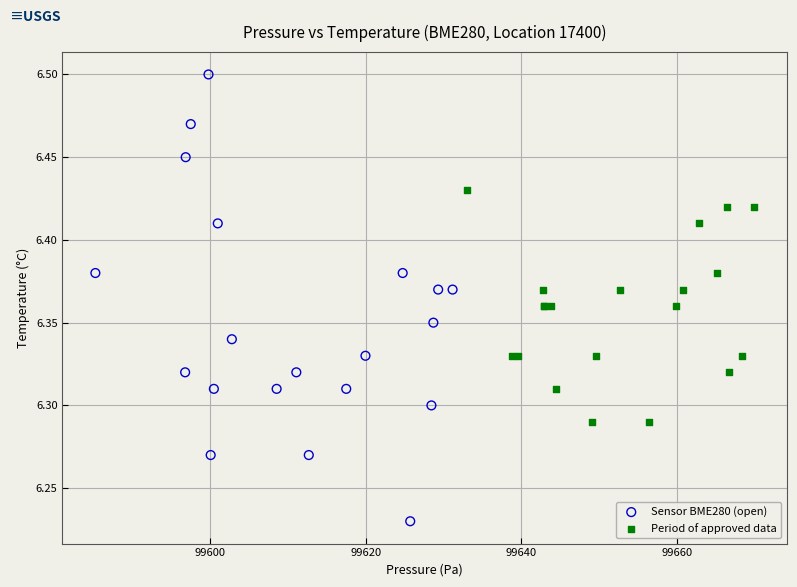

Which series has the largest Y range (max minus min)?

Sensor BME280 (open)